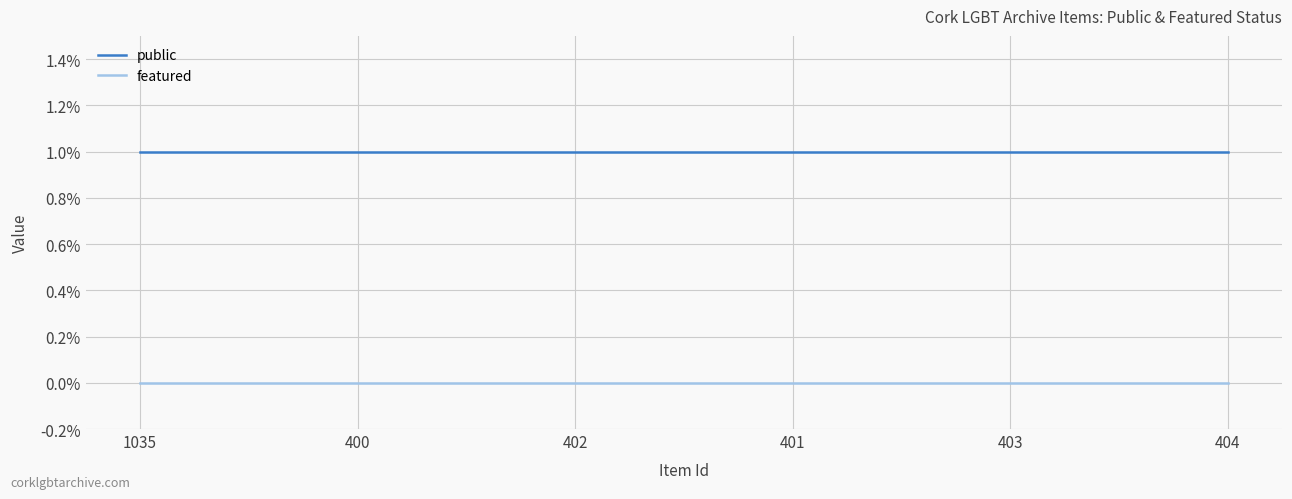

At 404, list the series in order from smallest to largest.

featured, public